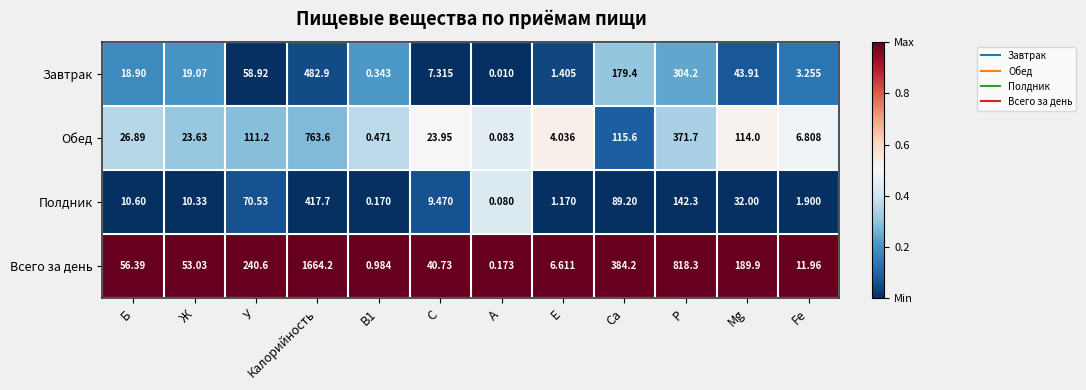

At which category is the sum across all series the highest?

Калорийность